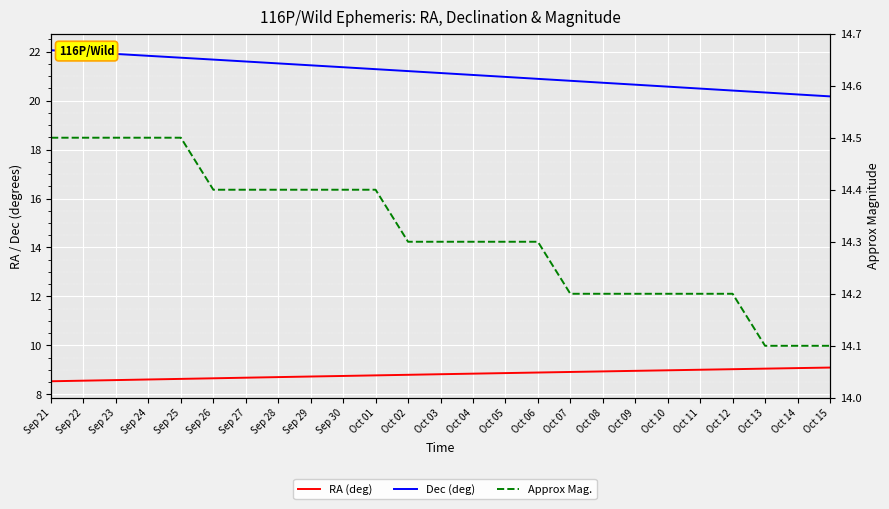

True or false: Approx Mag. and RA (deg) cross at least once.

False